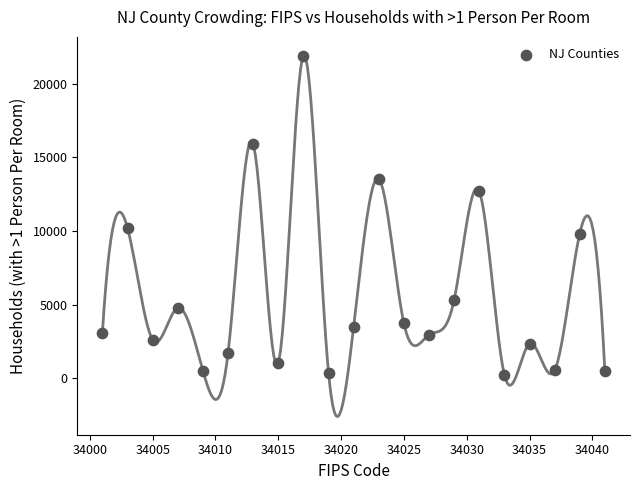

What Y value in the scatter plot is closest to 11083?

10202